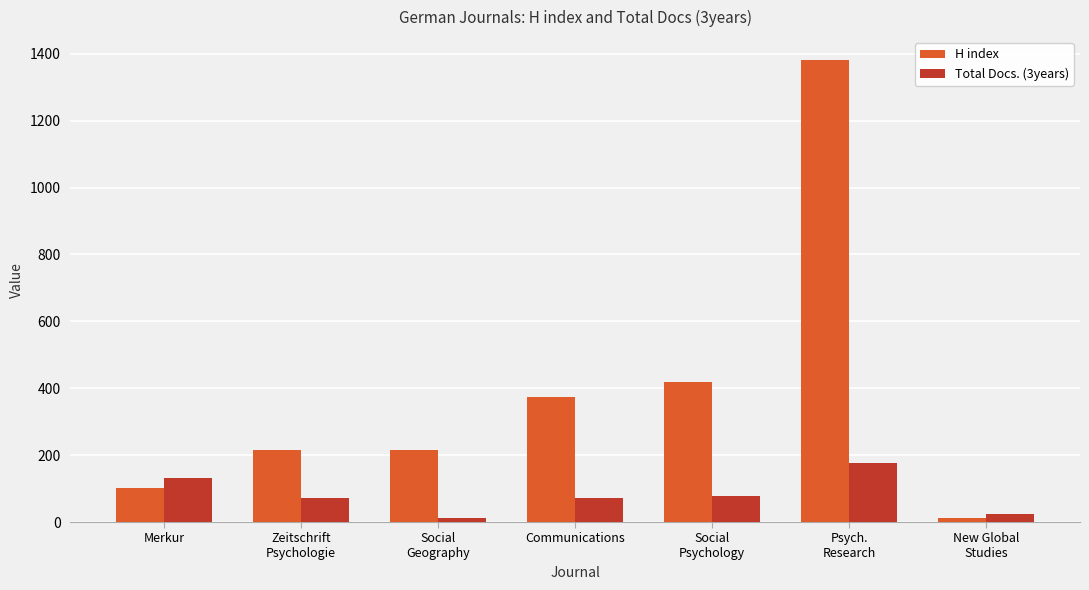

What is the sum of the H index values at Zeitschrift
Psychologie and Merkur?

315